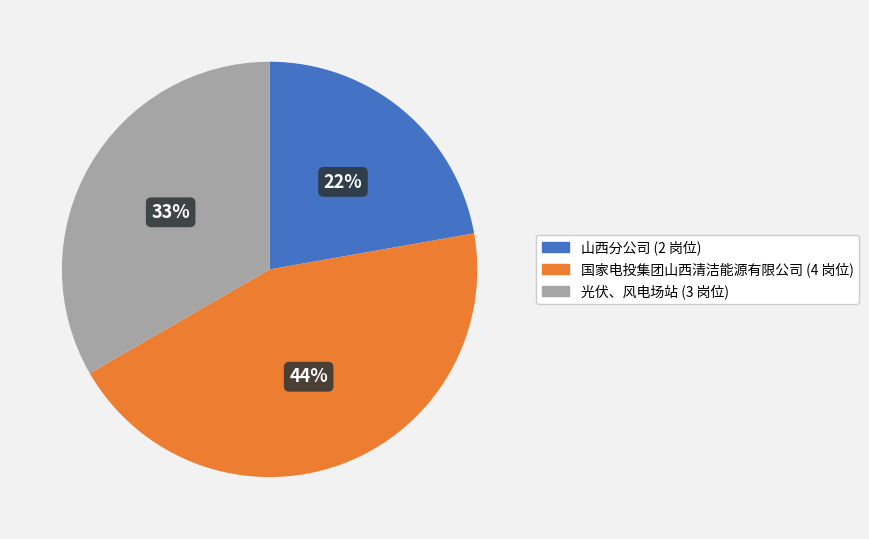

To the nearest percent, what is the combined percentage of 国家电投集团山西清洁能源有限公司 and 光伏、风电场站?

78%